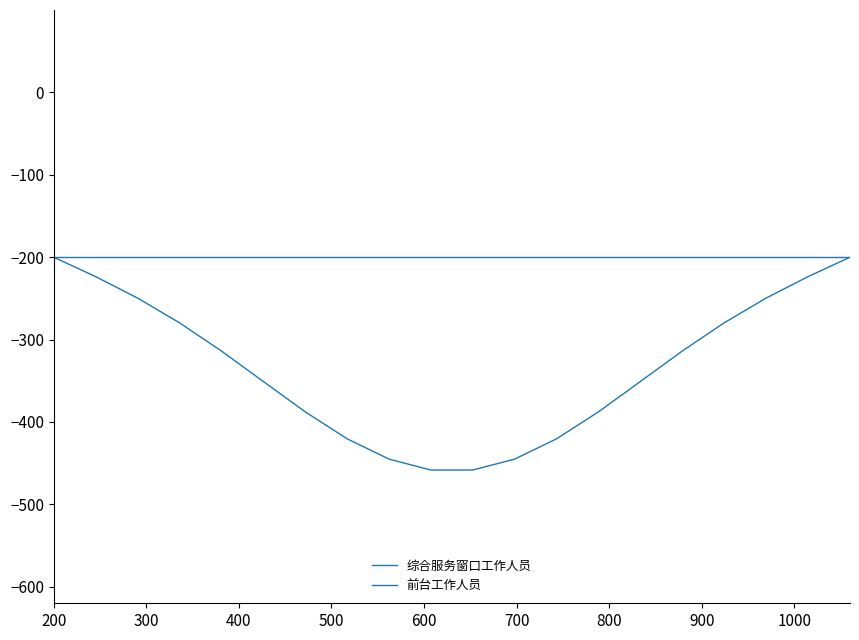

At which label does 前台工作人员 reach its peak?

200